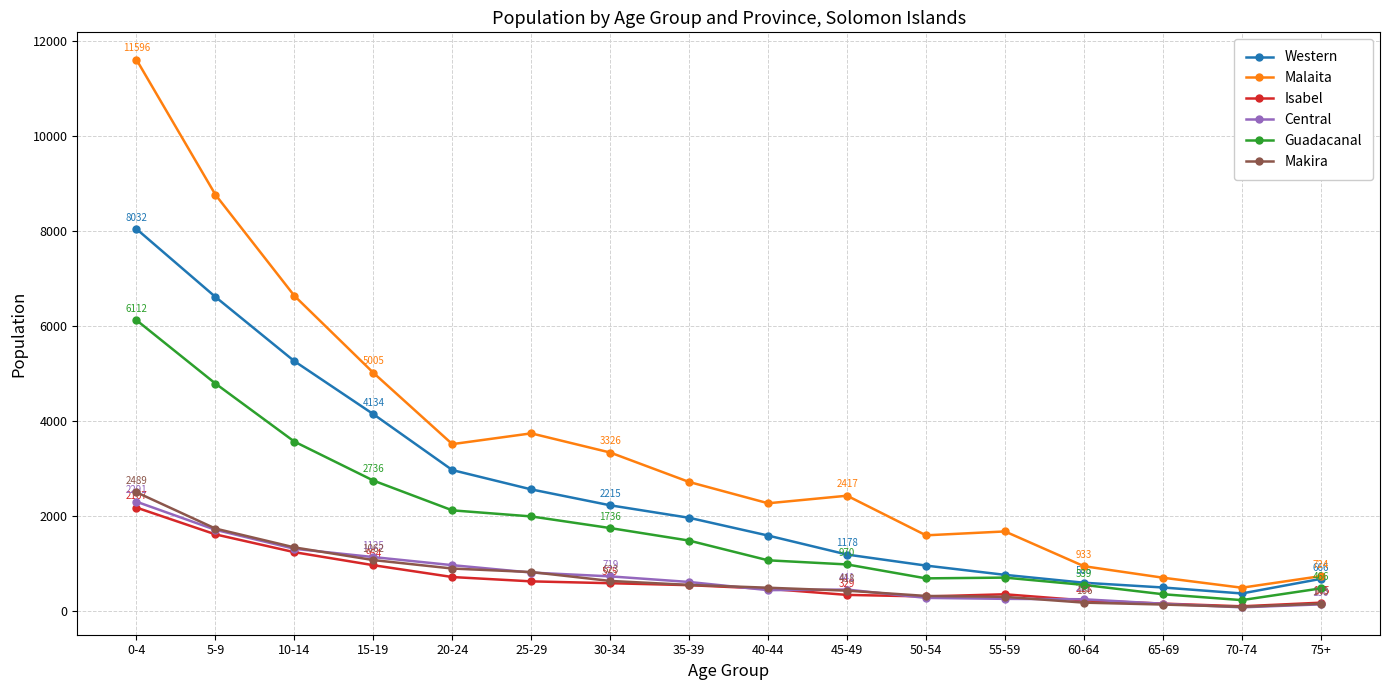

What is the smallest value displayed?

67